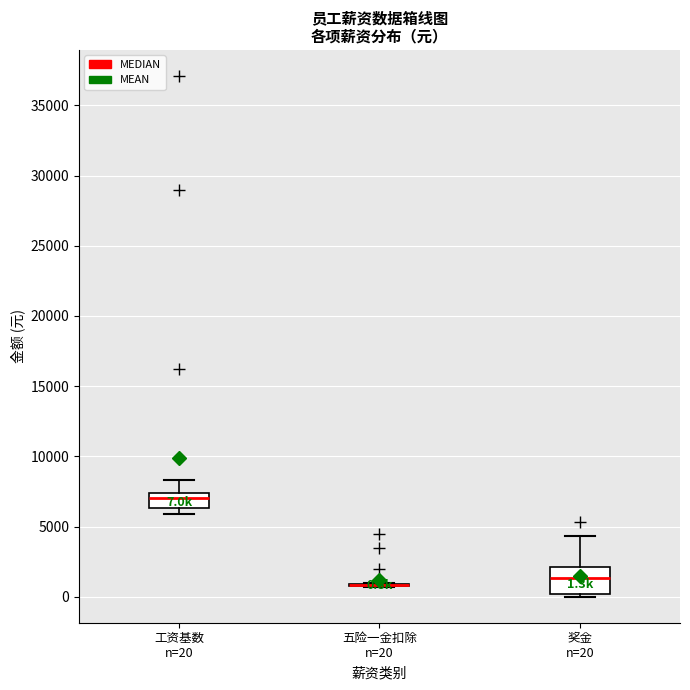

Which box is the tallest, from its lower edge to its upper edge?

奖金 n=20